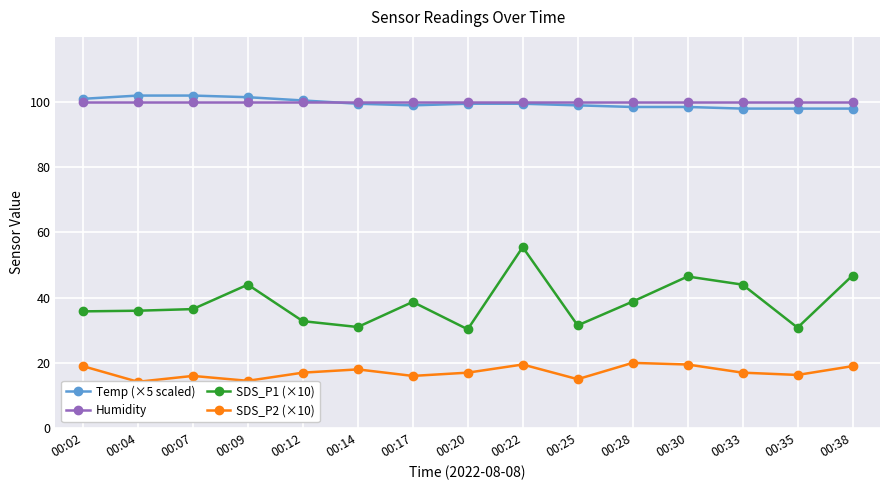

True or false: SDS_P1 (×10) and Temp (×5 scaled) intersect in this chart.

False